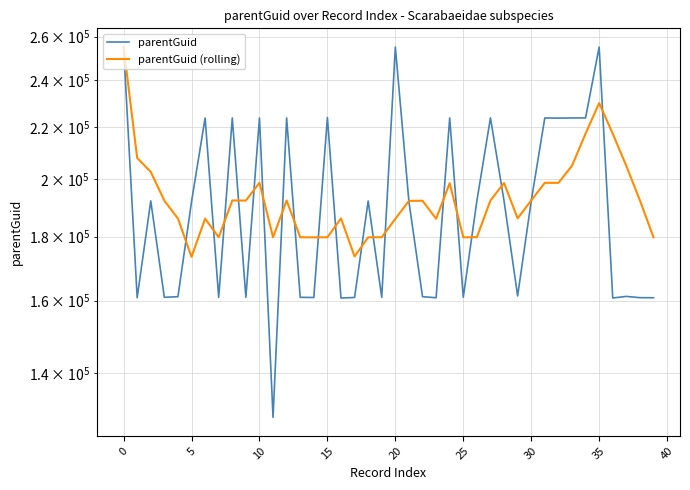

Is this an area chart (filled region under the line)?

No